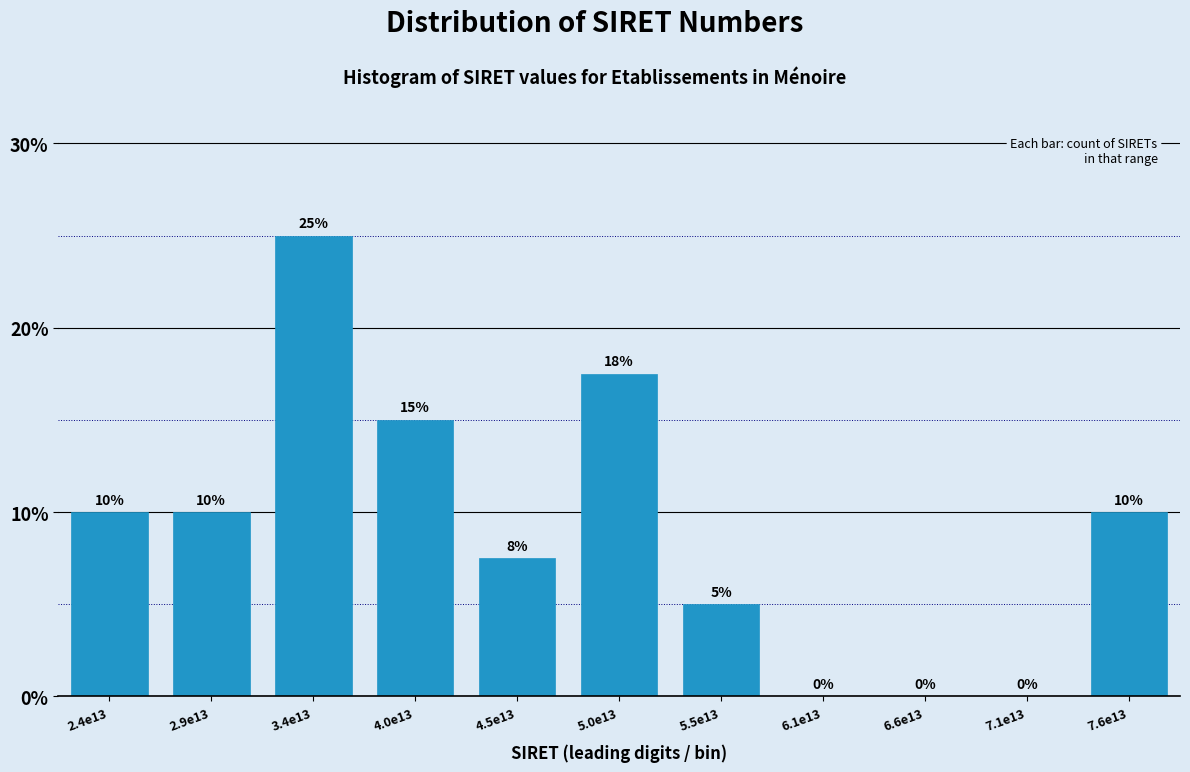

What is the ratio of the value at 5.5e13 to the value at 7.6e13?

0.5